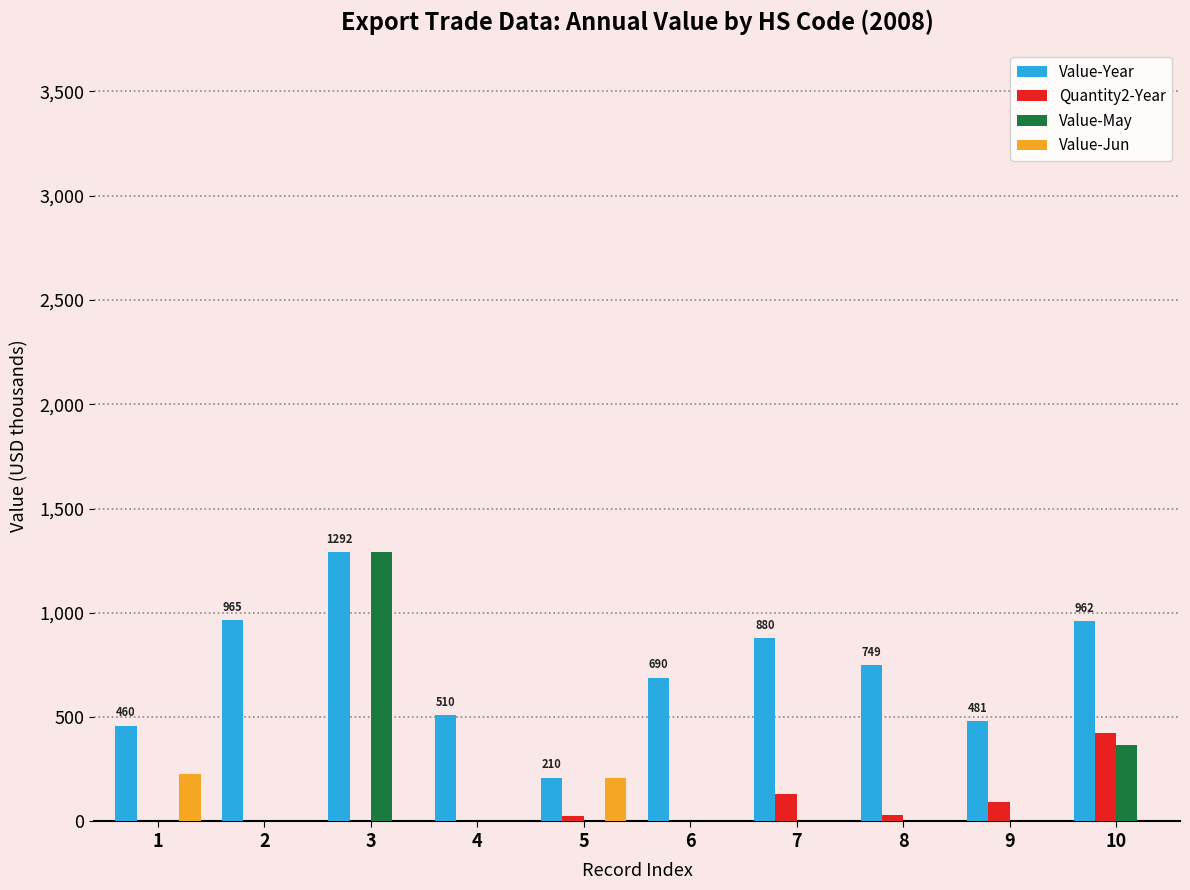

Which series changed the most between 7 and 10?

Value-May